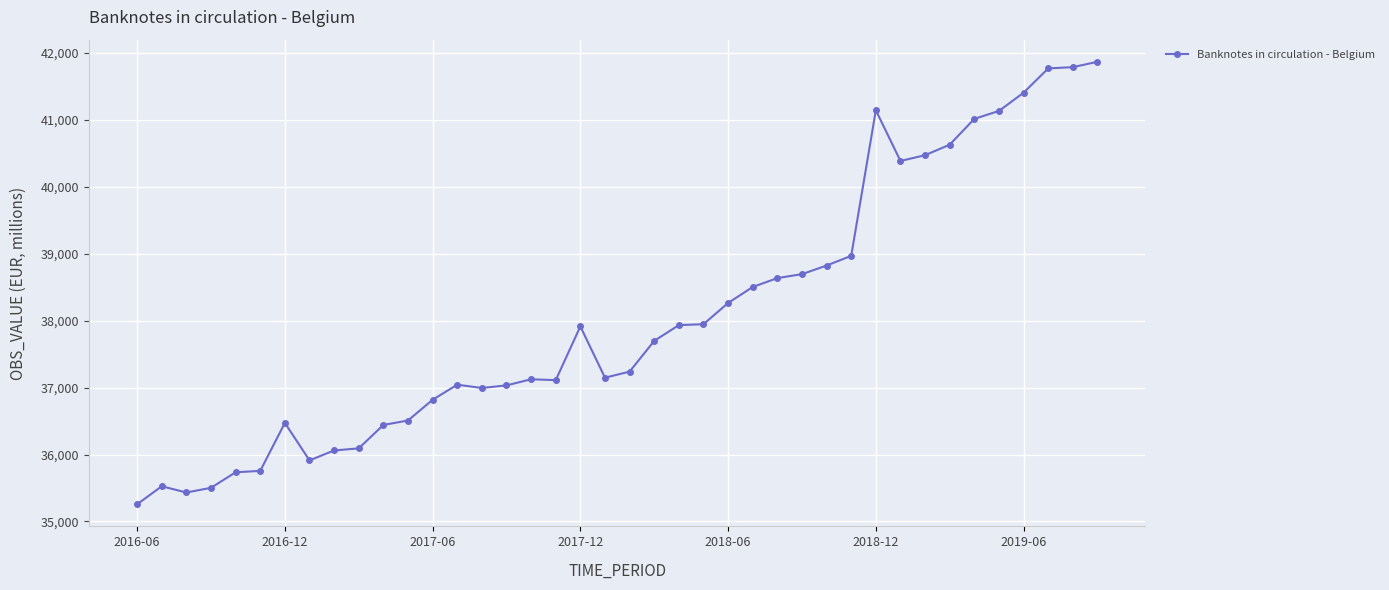

What is the difference between the second highest and second lowest values?

6355.3